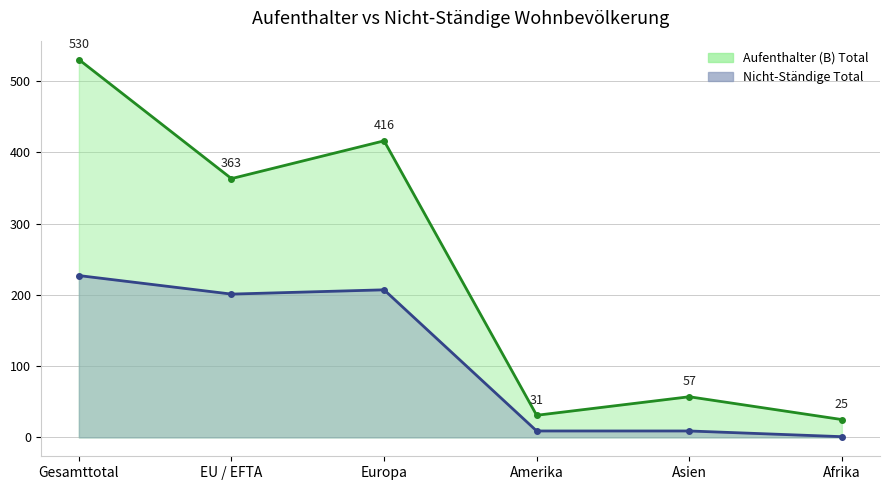

Which series has the widest spread of values?

Aufenthalter (B) Total